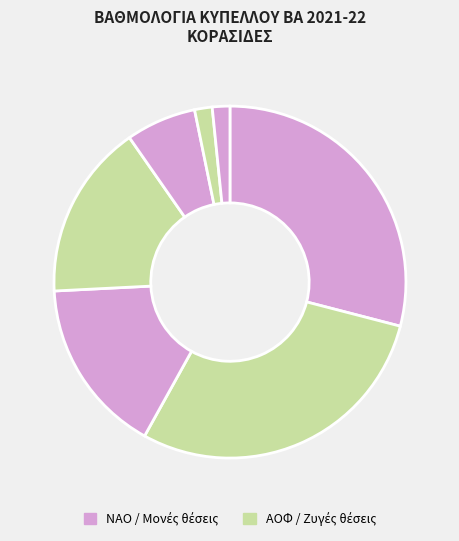

How many segments does this pie chart have?

7